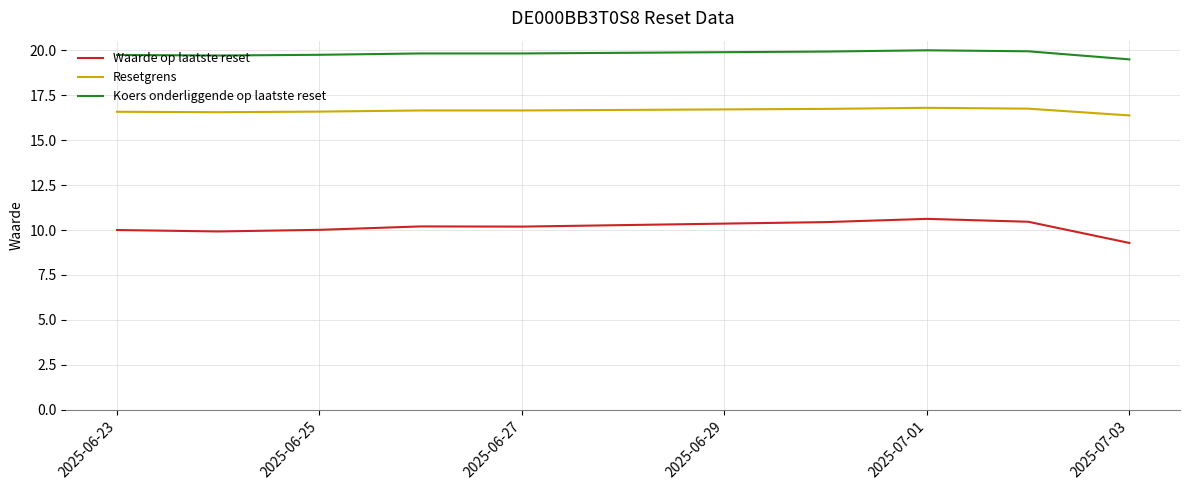

How many lines are shown in the chart?

3